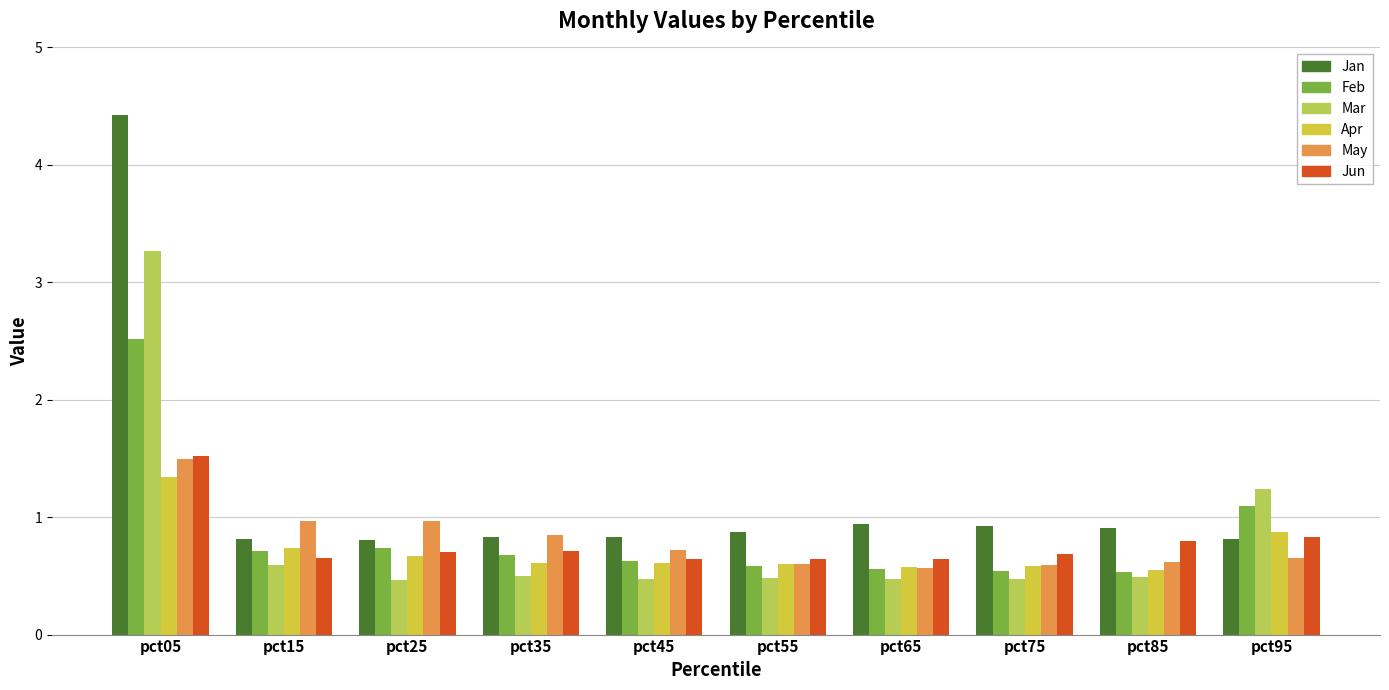

The Jan series shows 0.5 at pct25. True or false?

False